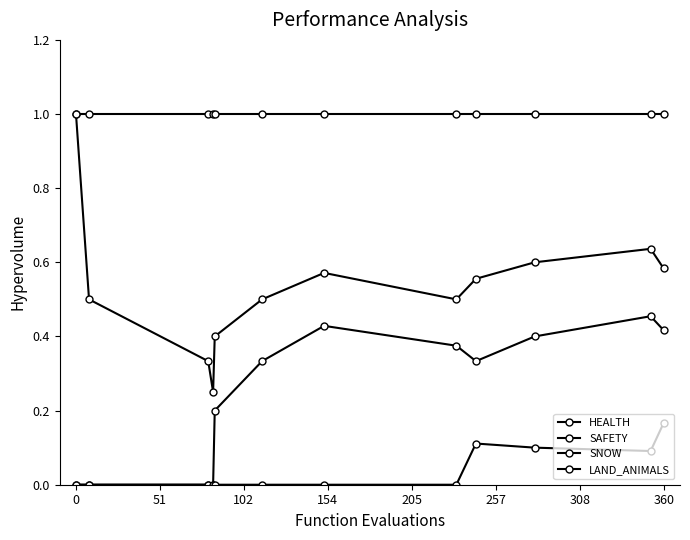

How many distinct data groups are displayed?

4